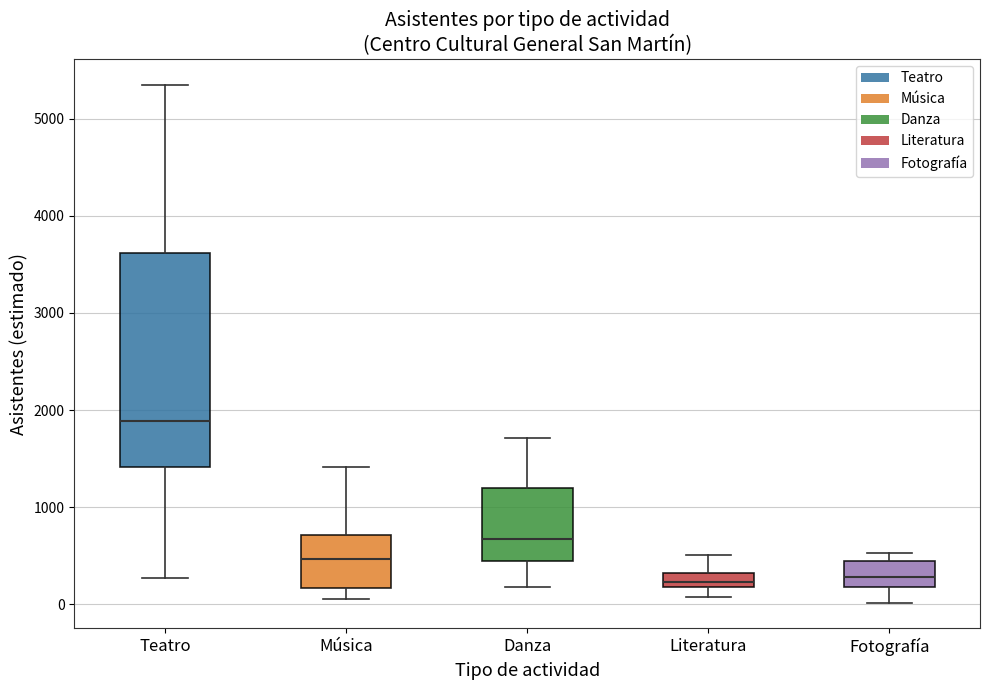

Comparing the boxes themselves (not the whiskers), which one is the tallest?

Teatro